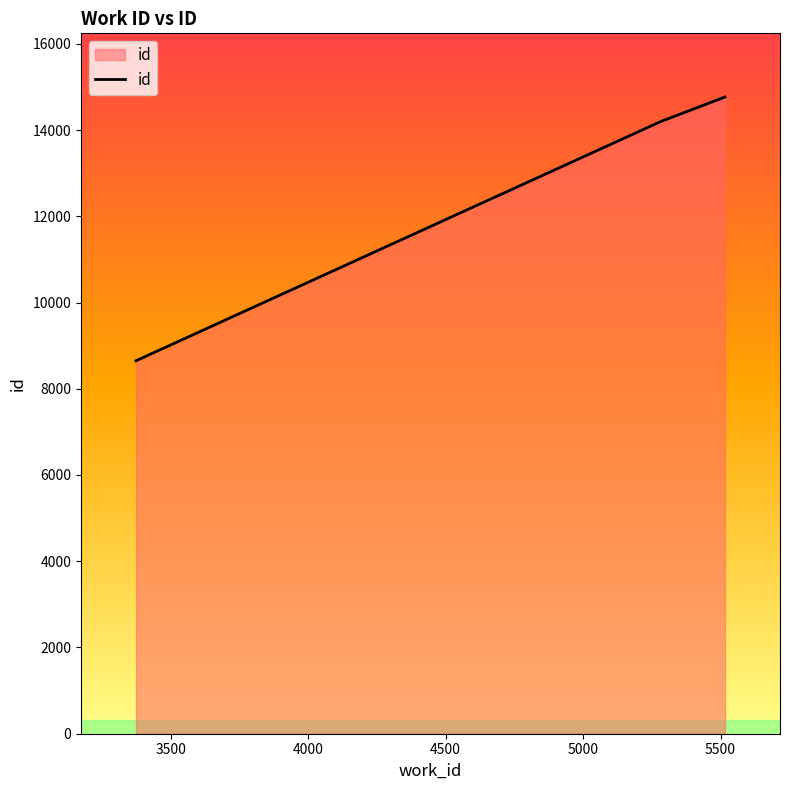

What is the maximum value shown in the chart?

14766